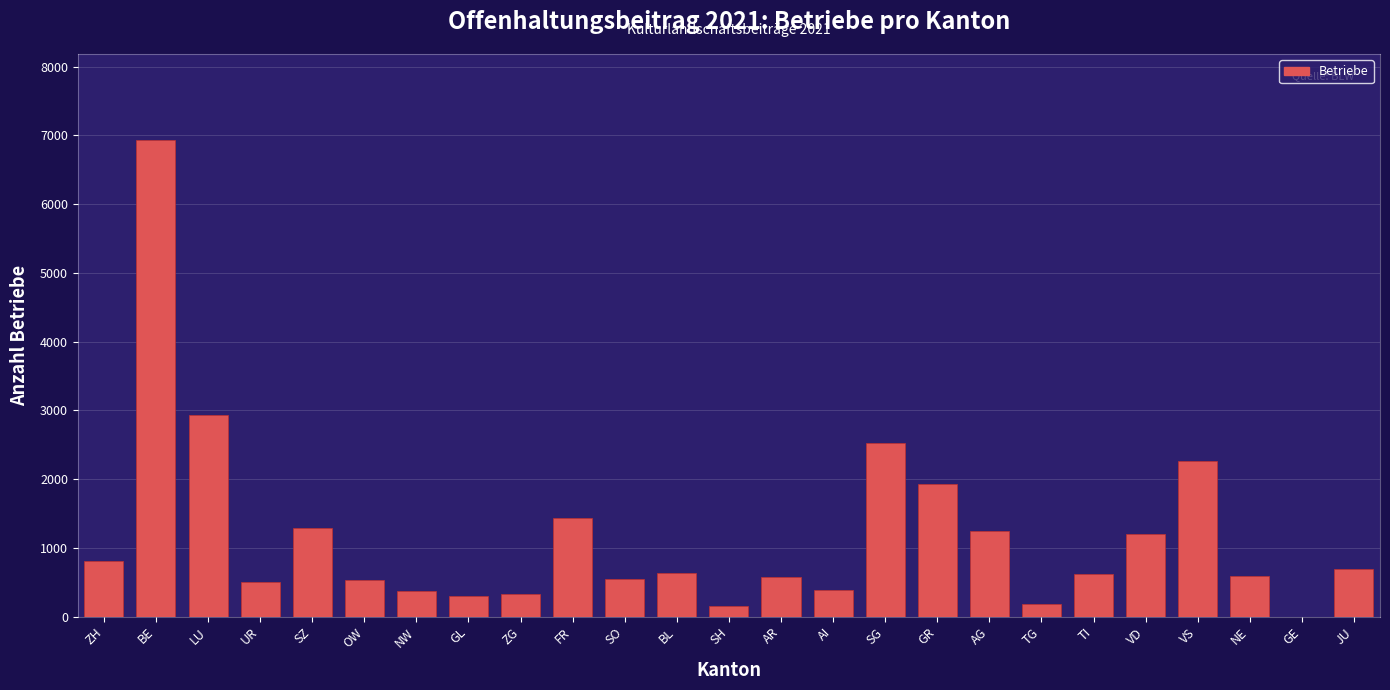

Which label corresponds to the largest value in the chart?

BE